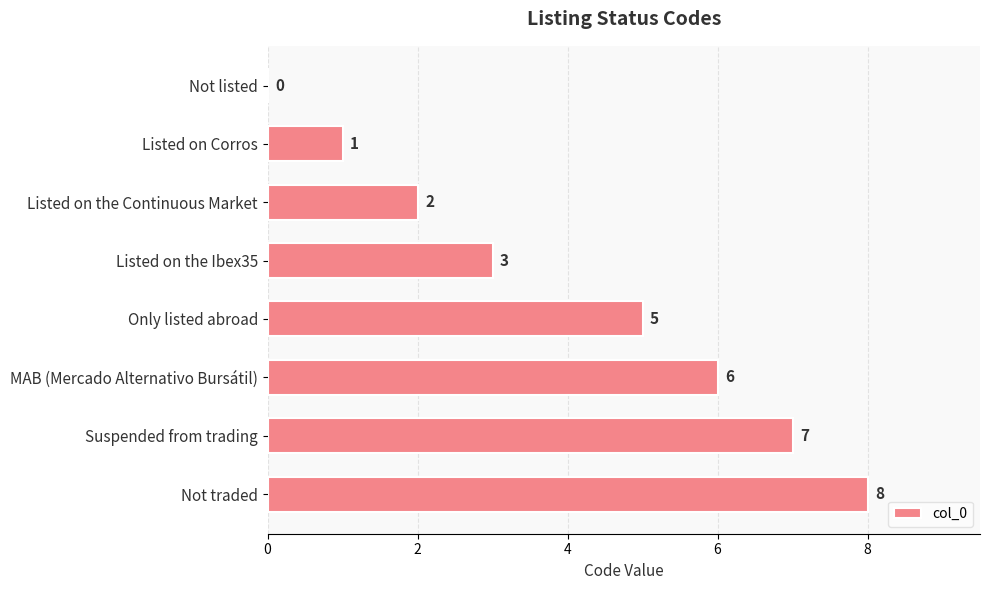

What is the ratio of the value at Suspended from trading to the value at MAB (Mercado Alternativo Bursátil)?

1.2